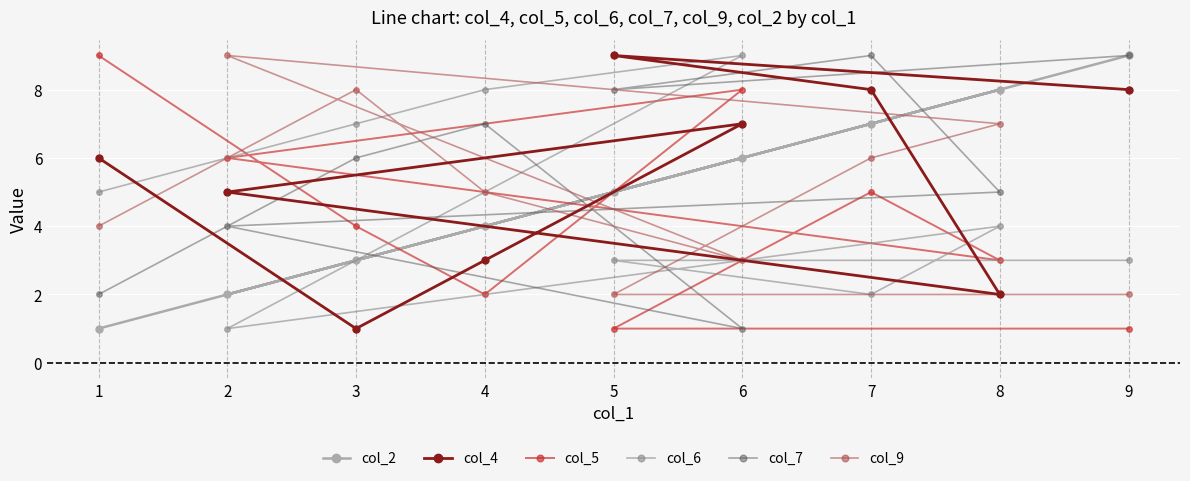

The col_2 series shows 3 at 6. True or false?

False